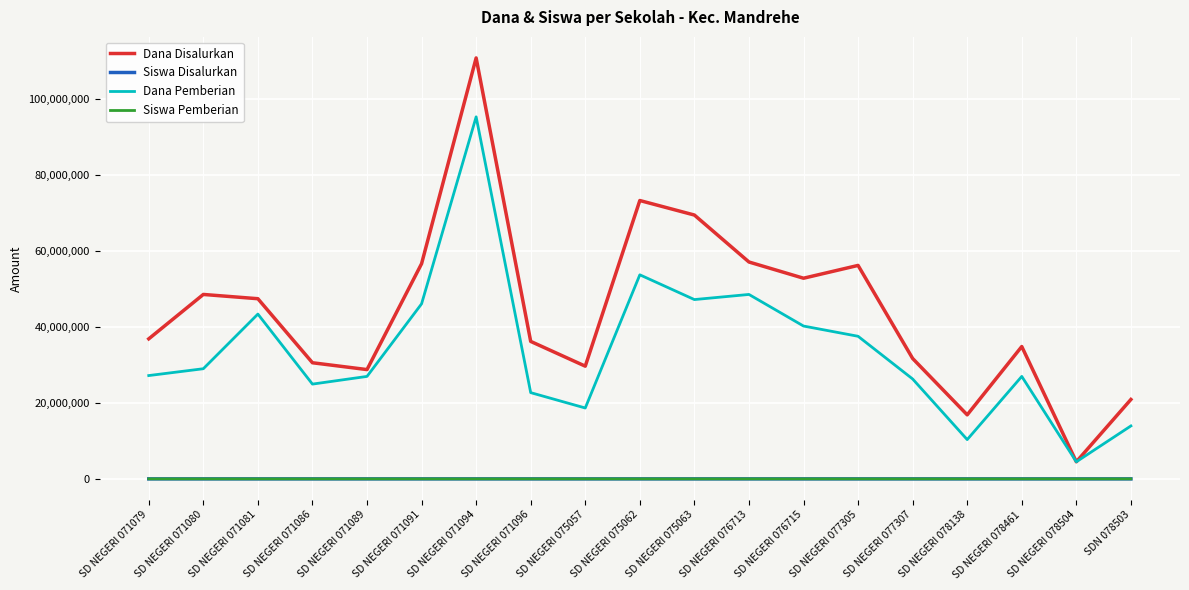

What is the difference between the second highest and second lowest values in the Siswa Pemberian series?

110